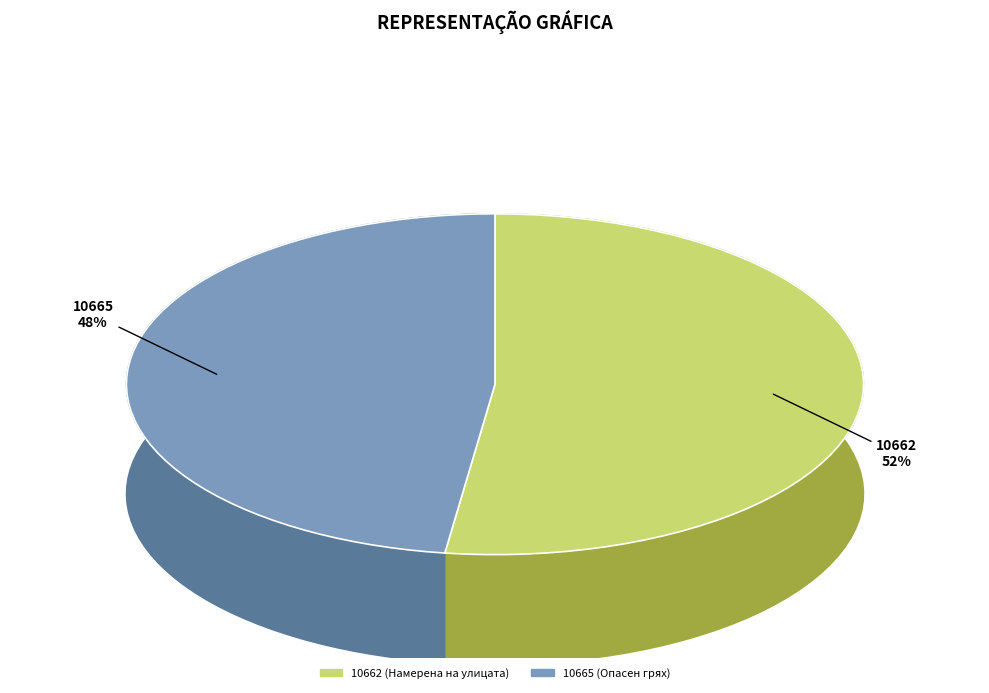

Rank the categories by value from lowest to highest.

10665 (Опасен грях), 10662 (Намерена на улицата)